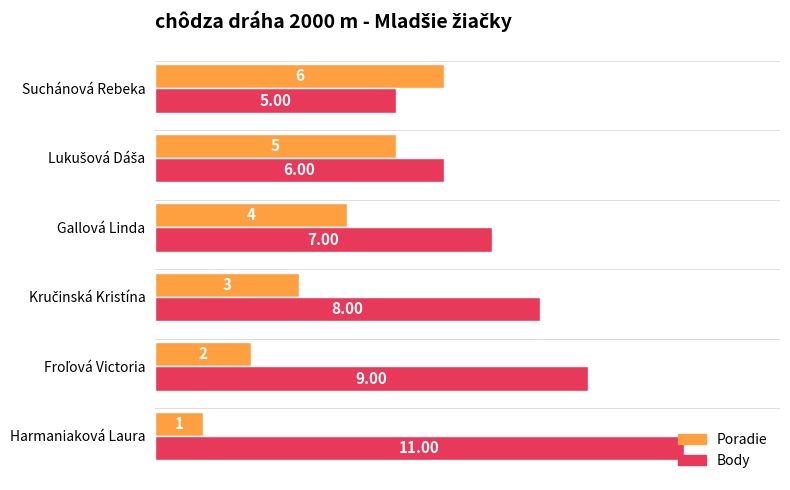

What is the difference between the second highest and second lowest values in the Body series?

3